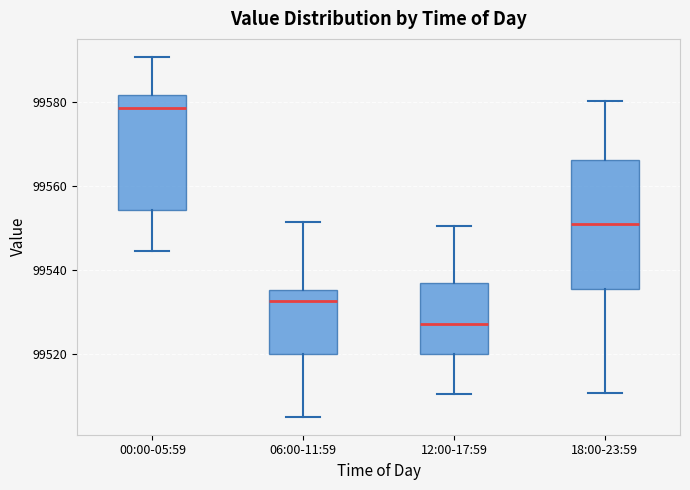

Reading left to right, read every box against the y-axis: the position of its median line, the range the box covers, and the ends of its whiskers. The values are not printed on the chart, so give them approximately, as read against the axis.

00:00-05:59: median 99578, box 99554 to 99582, whiskers 99544 to 99590
06:00-11:59: median 99532, box 99520 to 99536, whiskers 99506 to 99552
12:00-17:59: median 99528, box 99520 to 99536, whiskers 99510 to 99550
18:00-23:59: median 99550, box 99536 to 99566, whiskers 99510 to 99580